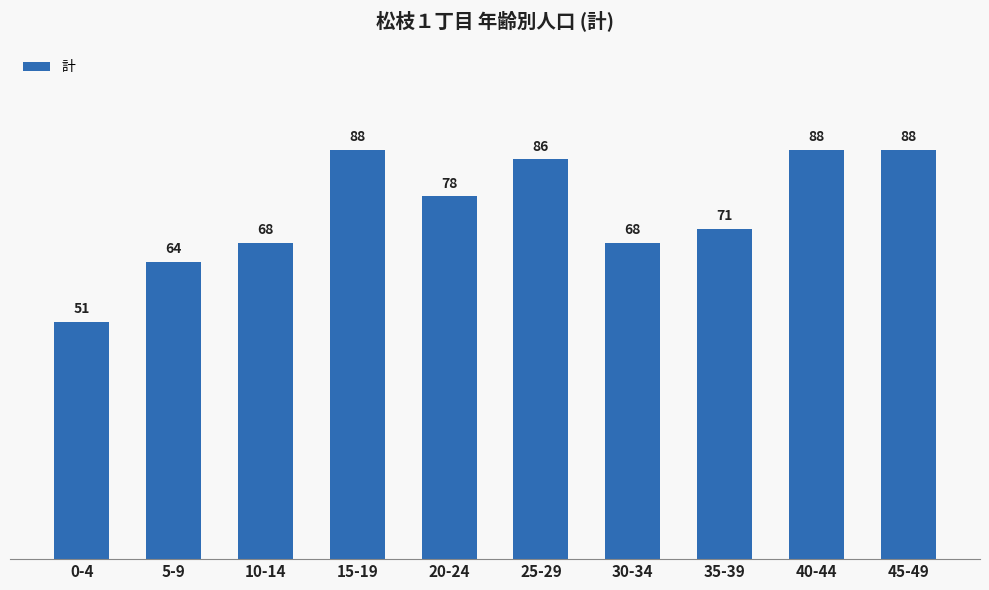

What is the label of the 3rd bar from the right?

35-39